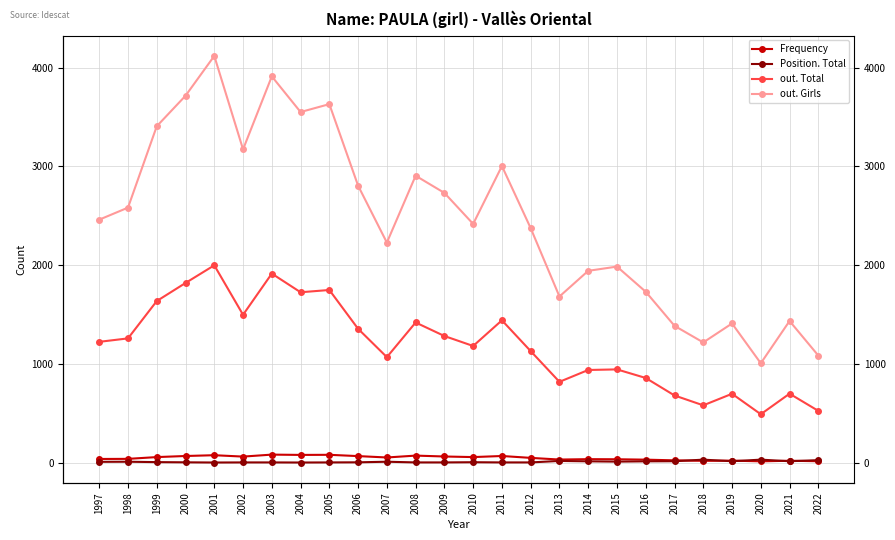

Rank the series by their maximum value, from highest to lowest.

out. Girls, out. Total, Frequency, Position. Total